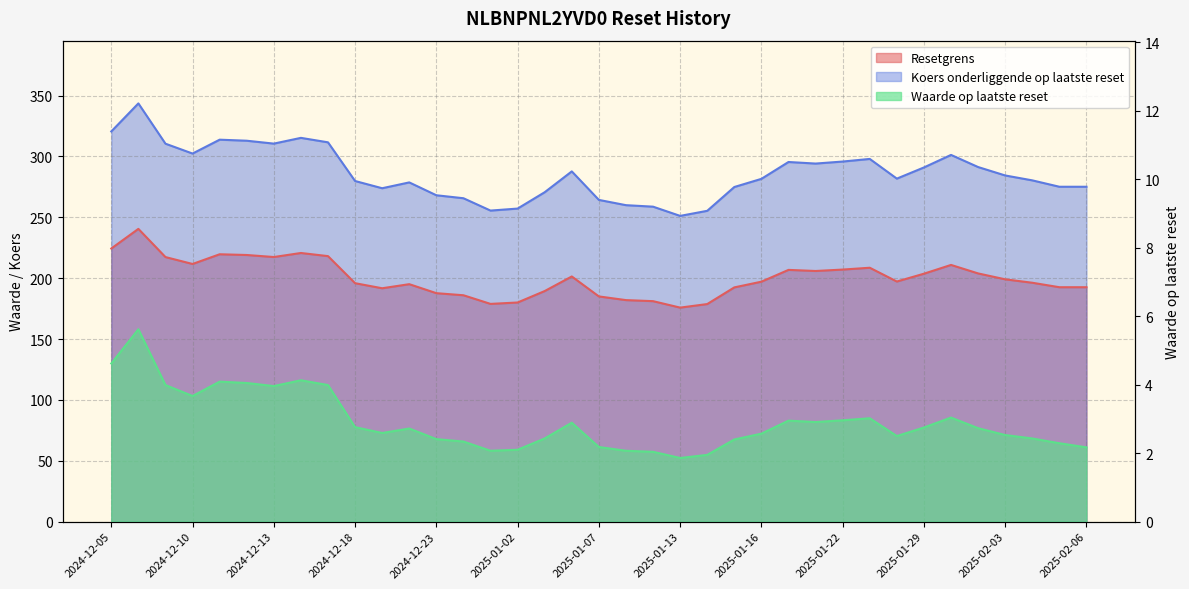

What is the sum of the Koers onderliggende op laatste reset values at 2024-12-13 and 2025-01-02?

567.8